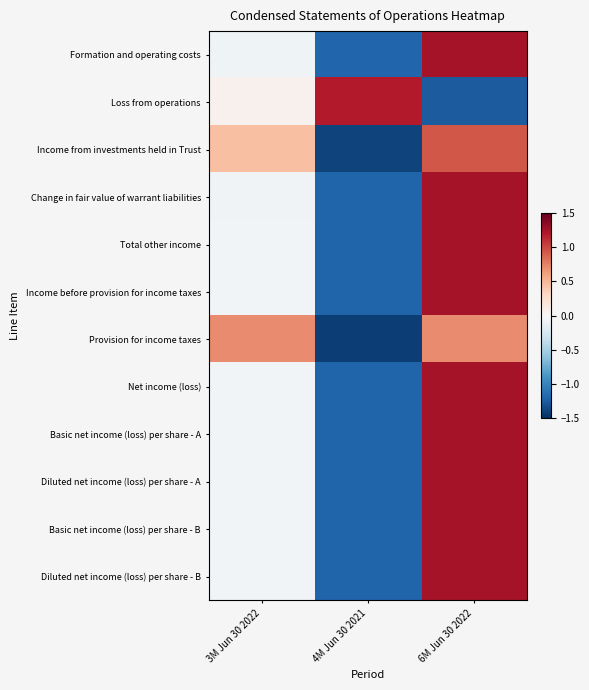

Reading right to left, what are all the values shown in this chart?

Formation and operating costs: 6M Jun 30 2022=1.3	4M Jun 30 2021=-1.2	3M Jun 30 2022=-0.1
Loss from operations: 6M Jun 30 2022=-1.3	4M Jun 30 2021=1.2	3M Jun 30 2022=0.1
Income from investments held in Trust: 6M Jun 30 2022=0.9	4M Jun 30 2021=-1.4	3M Jun 30 2022=0.5
Change in fair value of warrant liabilities: 6M Jun 30 2022=1.3	4M Jun 30 2021=-1.2	3M Jun 30 2022=-0.1
Total other income: 6M Jun 30 2022=1.2	4M Jun 30 2021=-1.2	3M Jun 30 2022=-0.0
Income before provision for income taxes: 6M Jun 30 2022=1.2	4M Jun 30 2021=-1.2	3M Jun 30 2022=-0.0
Provision for income taxes: 6M Jun 30 2022=0.7	4M Jun 30 2021=-1.4	3M Jun 30 2022=0.7
Net income (loss): 6M Jun 30 2022=1.2	4M Jun 30 2021=-1.2	3M Jun 30 2022=-0.0
Basic net income (loss) per share - A: 6M Jun 30 2022=1.2	4M Jun 30 2021=-1.2	3M Jun 30 2022=-0.0
Diluted net income (loss) per share - A: 6M Jun 30 2022=1.2	4M Jun 30 2021=-1.2	3M Jun 30 2022=-0.0
Basic net income (loss) per share - B: 6M Jun 30 2022=1.2	4M Jun 30 2021=-1.2	3M Jun 30 2022=-0.0
Diluted net income (loss) per share - B: 6M Jun 30 2022=1.2	4M Jun 30 2021=-1.2	3M Jun 30 2022=-0.0